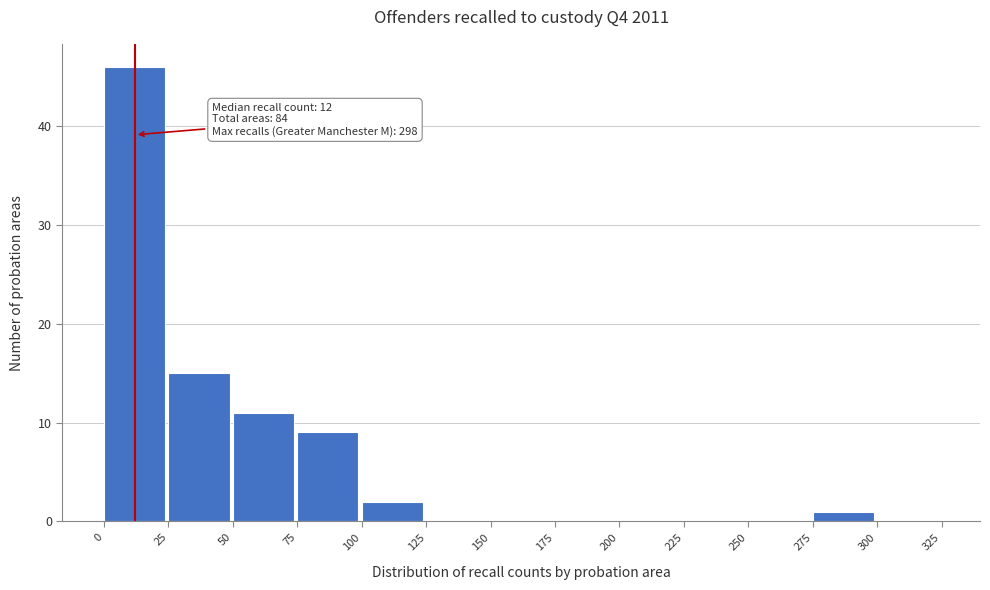

Which range on the x-axis has the tallest bar?

0 to 25